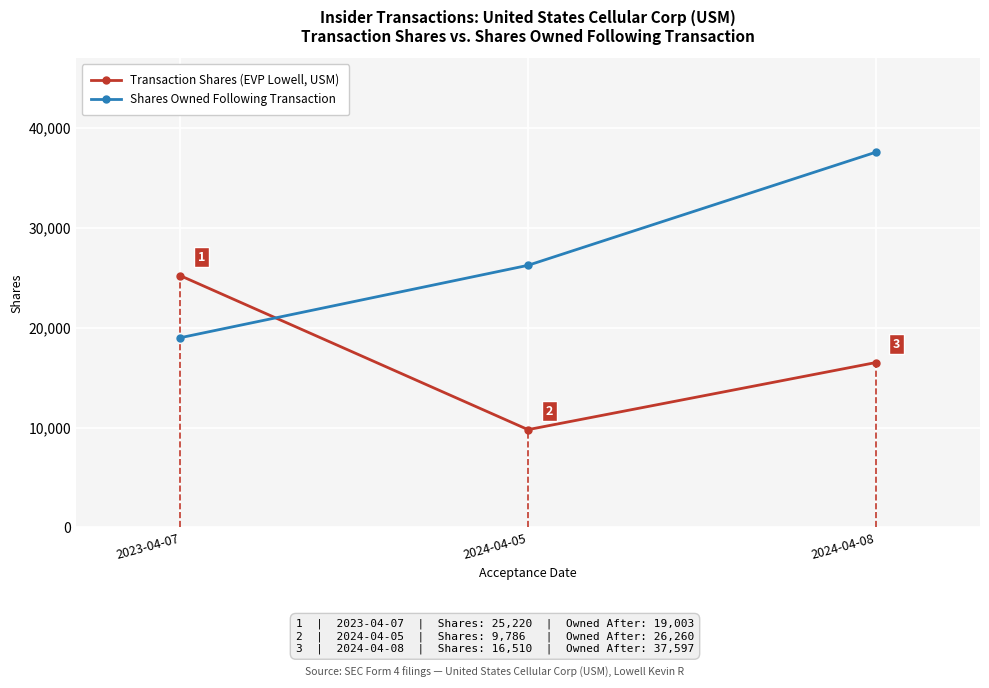

Which series has the largest total across all categories?

Shares Owned Following Transaction